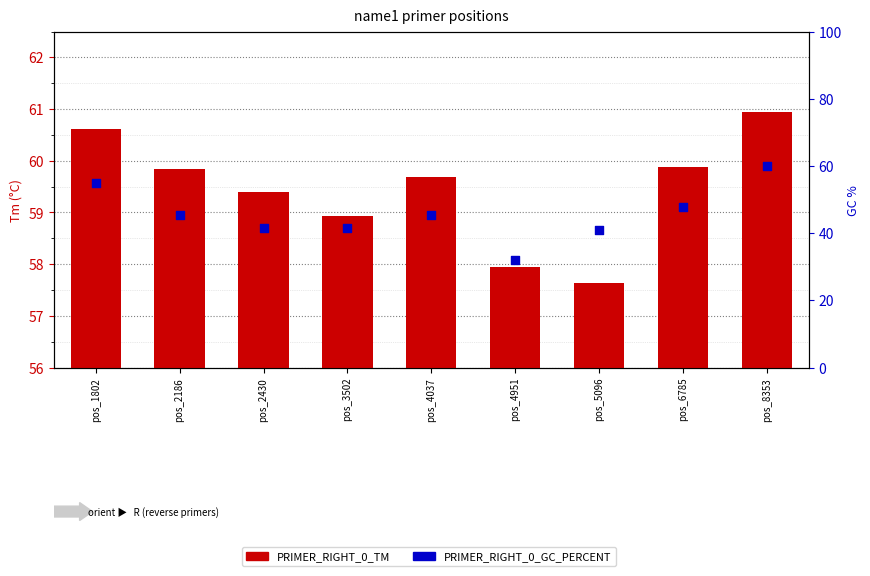

Which series reaches the minimum Y coordinate?

PRIMER_RIGHT_0_TM